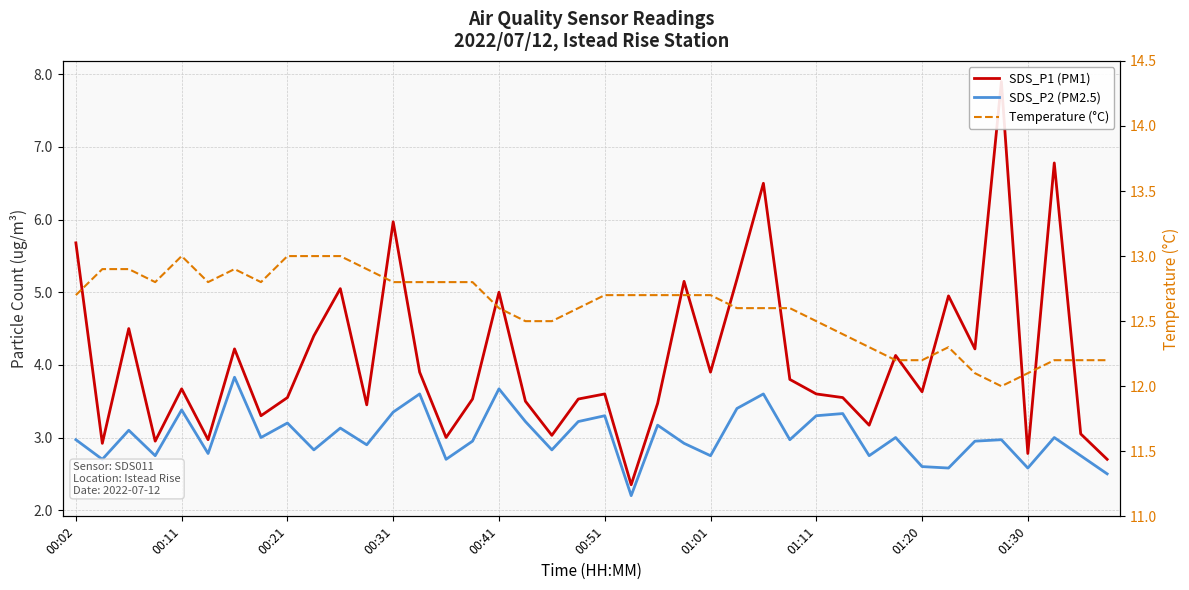

Does the chart display data point markers on the line(s)?

No